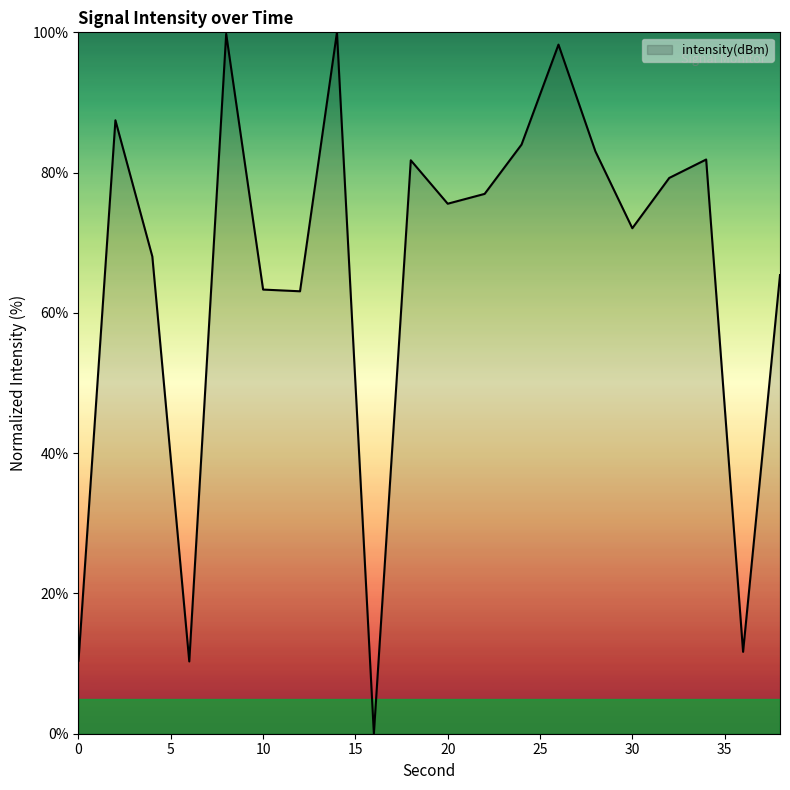

What is the maximum value shown in the chart?

100.0